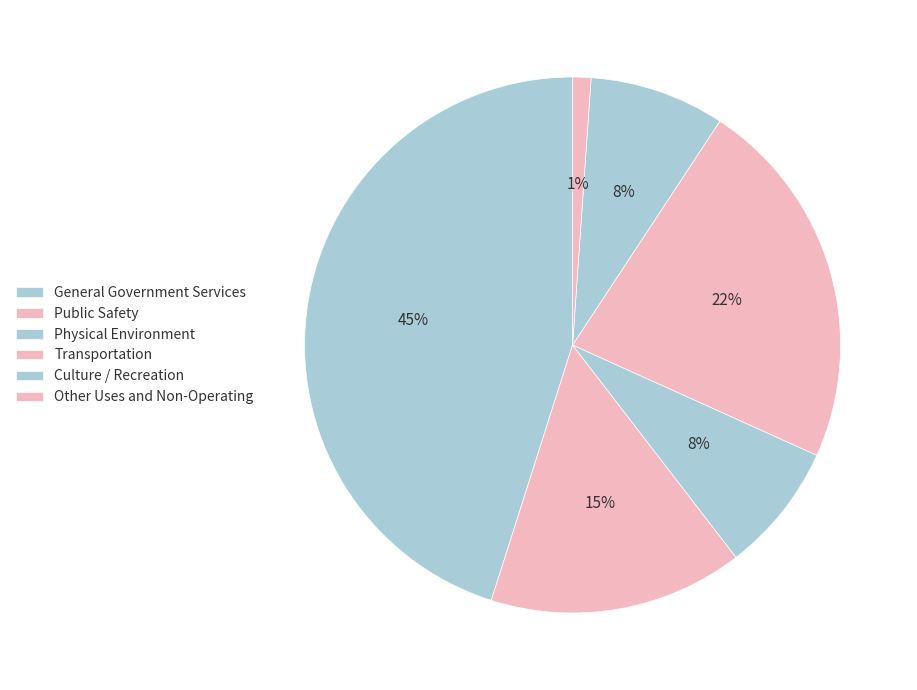

The Public Safety slice represents 21% of the pie. True or false?

False